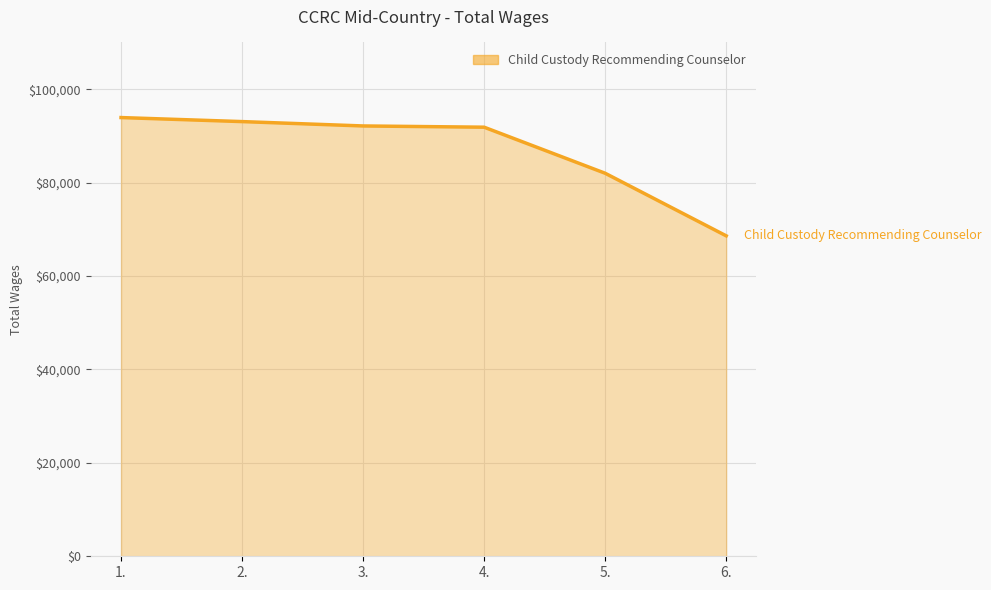

What is the difference between the maximum and minimum values?

25317